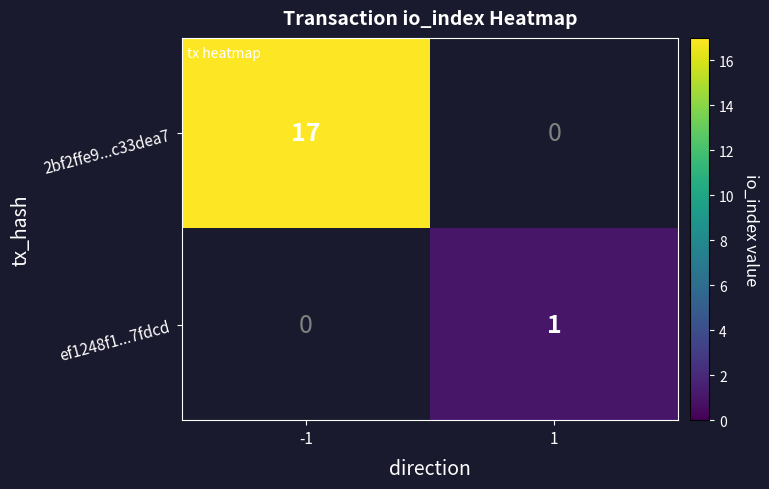

Between 1 and -1, which is larger?

-1